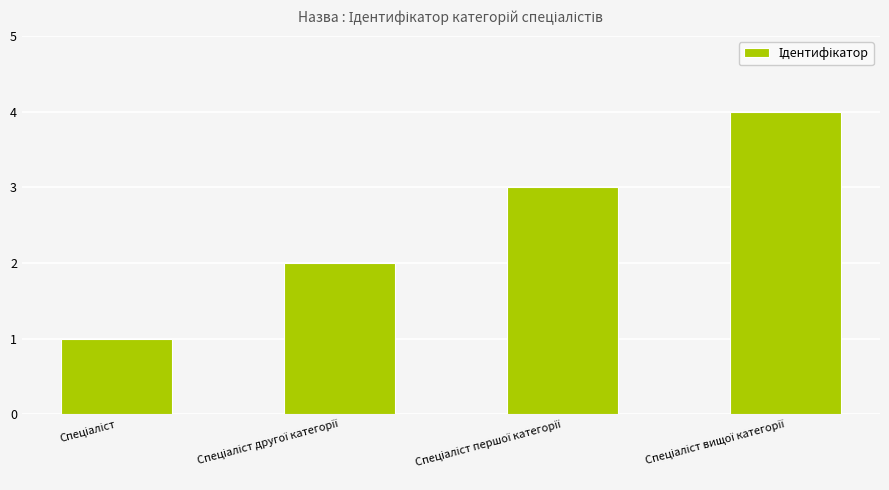

How many values are below 3?

2